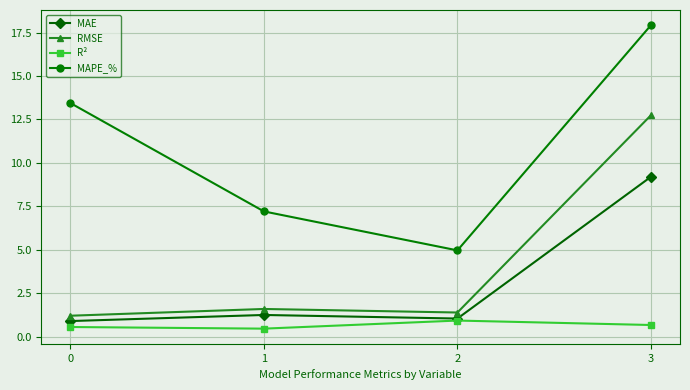

What are all the series names shown in the legend?

MAE, RMSE, R², MAPE_%